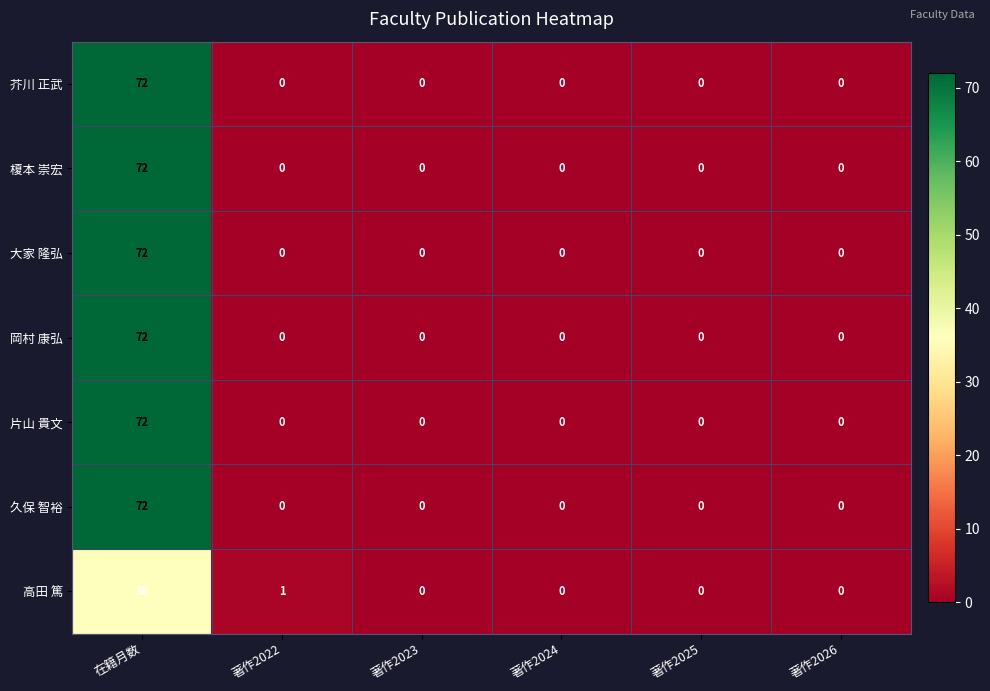

What is the difference between the maximum and second lowest values in the 久保 智裕 series?

72